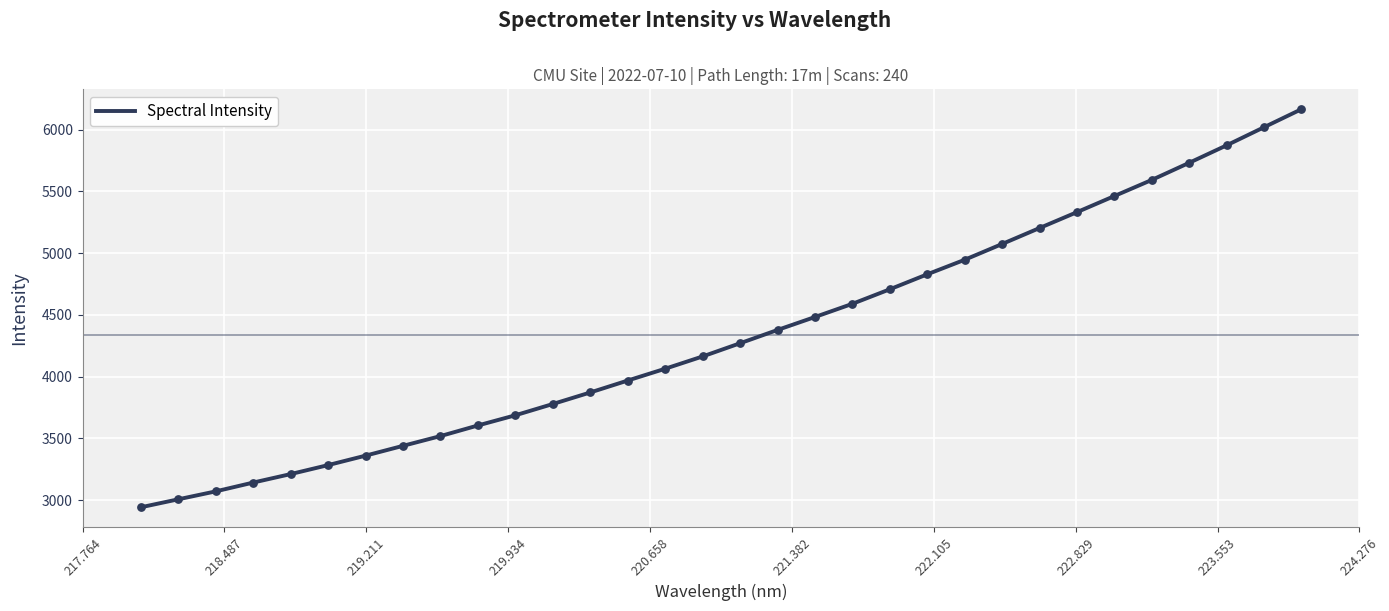

What is the smallest value displayed?

2941.3